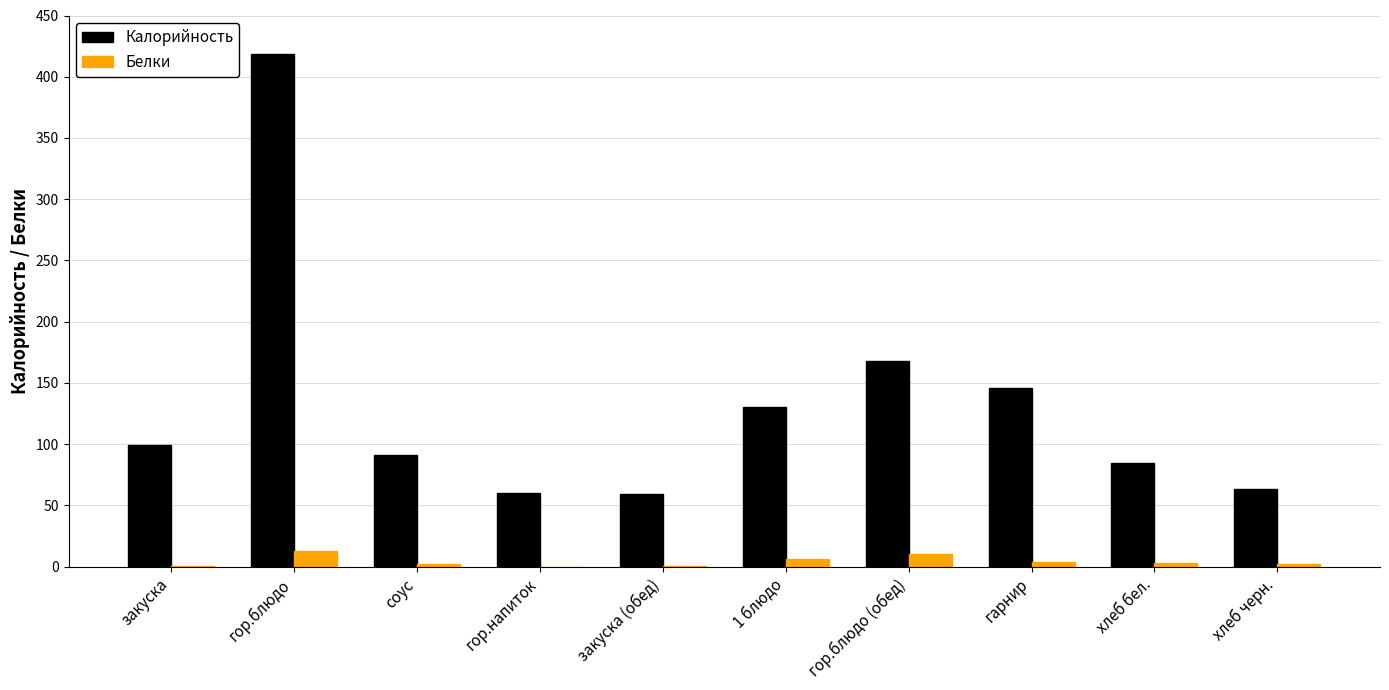

At which category is the sum across all series the highest?

гор.блюдо